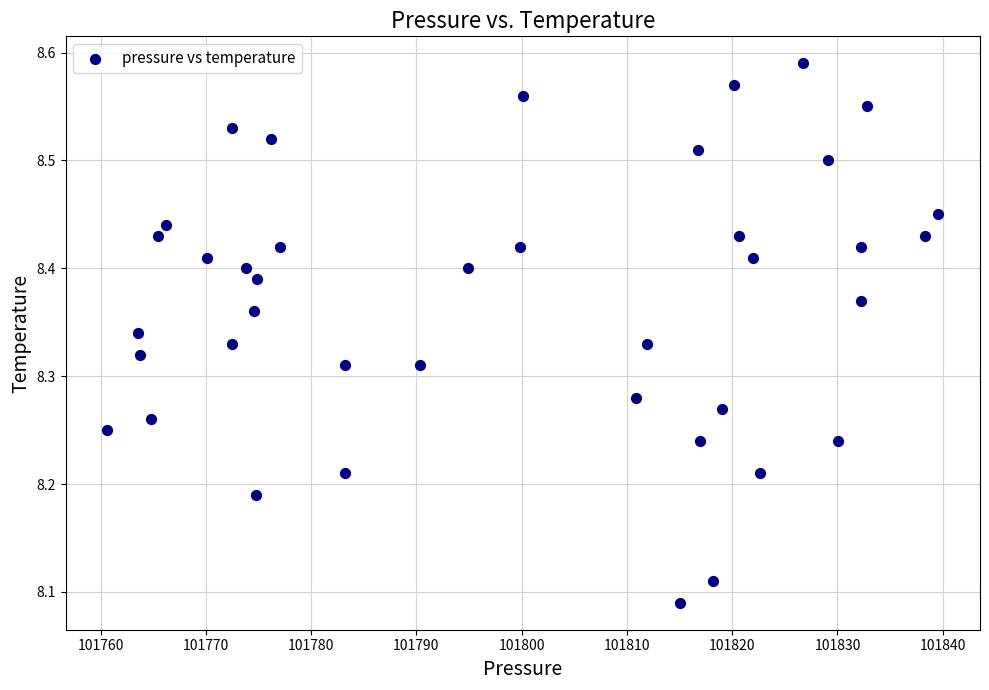

What is the range of X values (max minus min)?

79.0